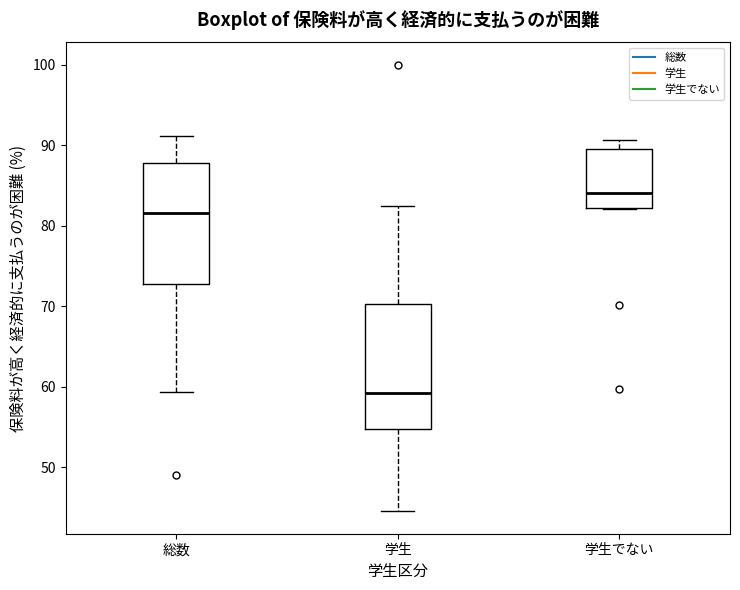

Reading left to right, read every box against the y-axis: the position of its median line, the range the box covers, and the ends of its whiskers. The values are not printed on the chart, so give them approximately, as read against the axis.

総数: median 82, box 73 to 88, whiskers 59 to 91
学生: median 59, box 55 to 70, whiskers 45 to 83
学生でない: median 84, box 82 to 90, whiskers 82 to 91